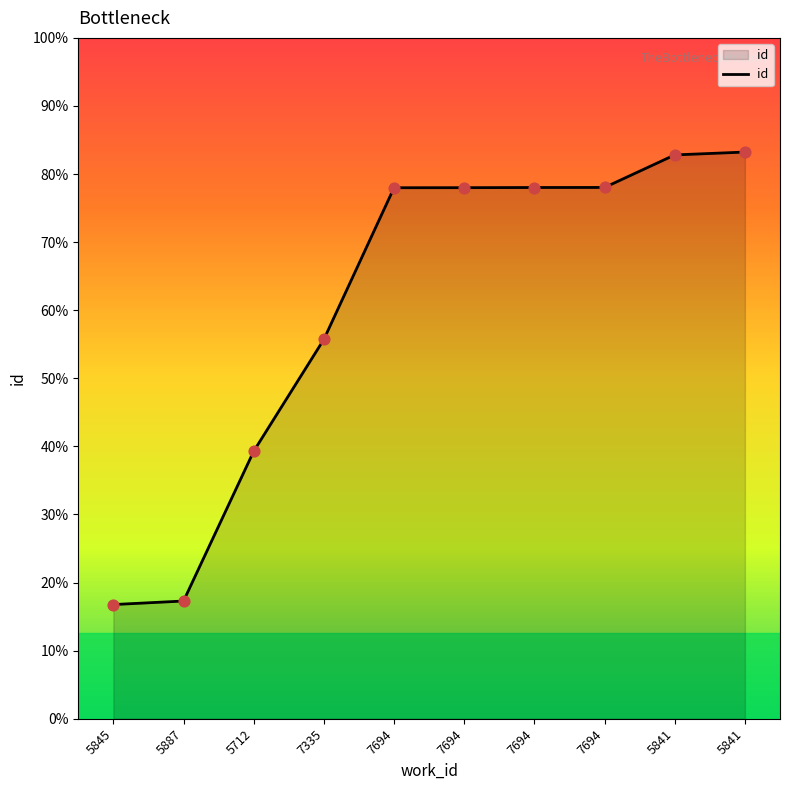

Is this an area chart (filled region under the line)?

Yes